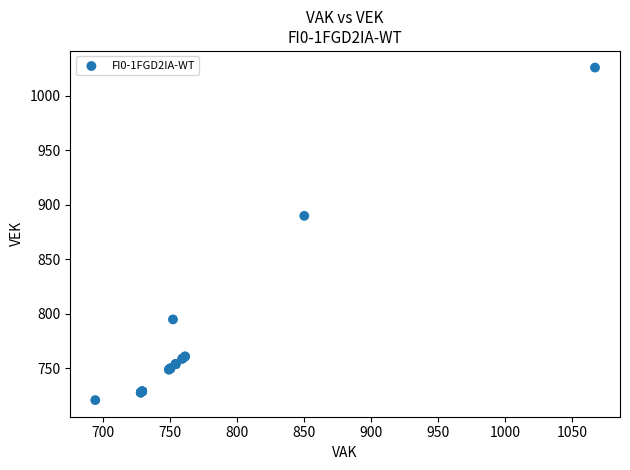

What Y value in the scatter plot is closest to 873?

890